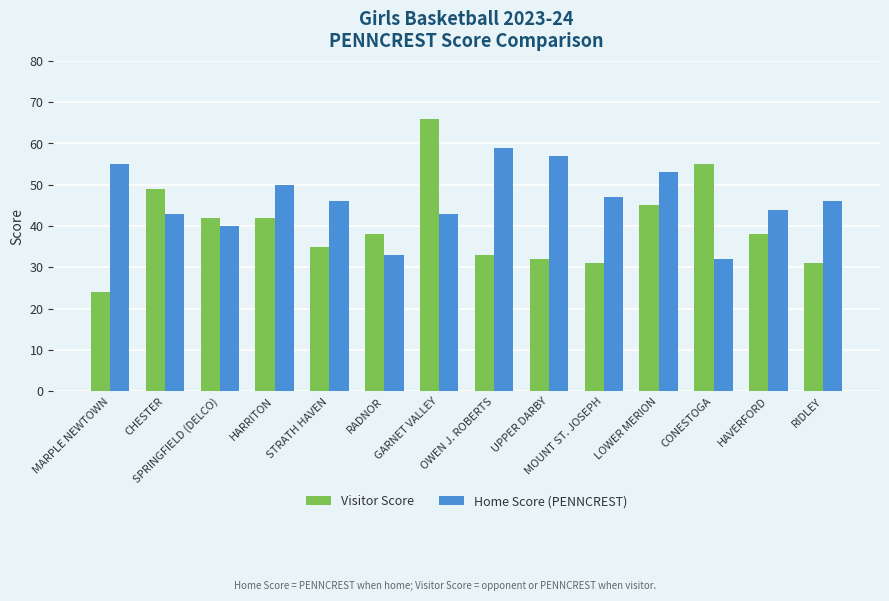

What are all the series names shown in the legend?

Visitor Score, Home Score (PENNCREST)